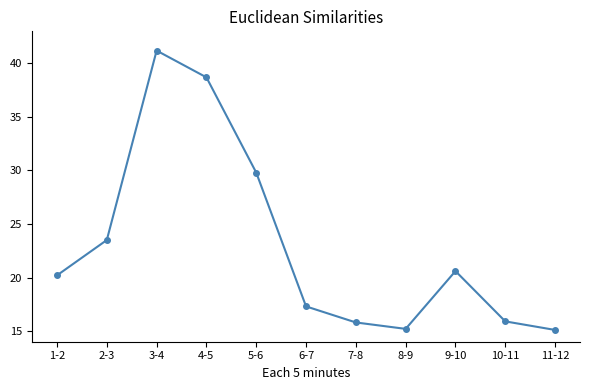

Where is the first local minimum?

8-9